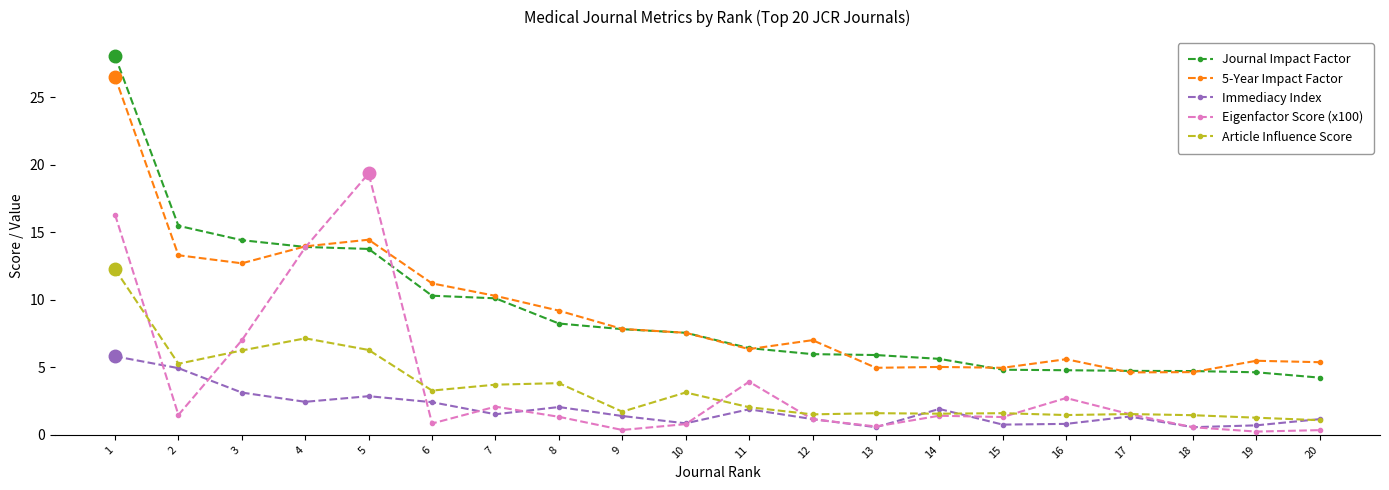

At how many categories does at least one series exceed 2?

20